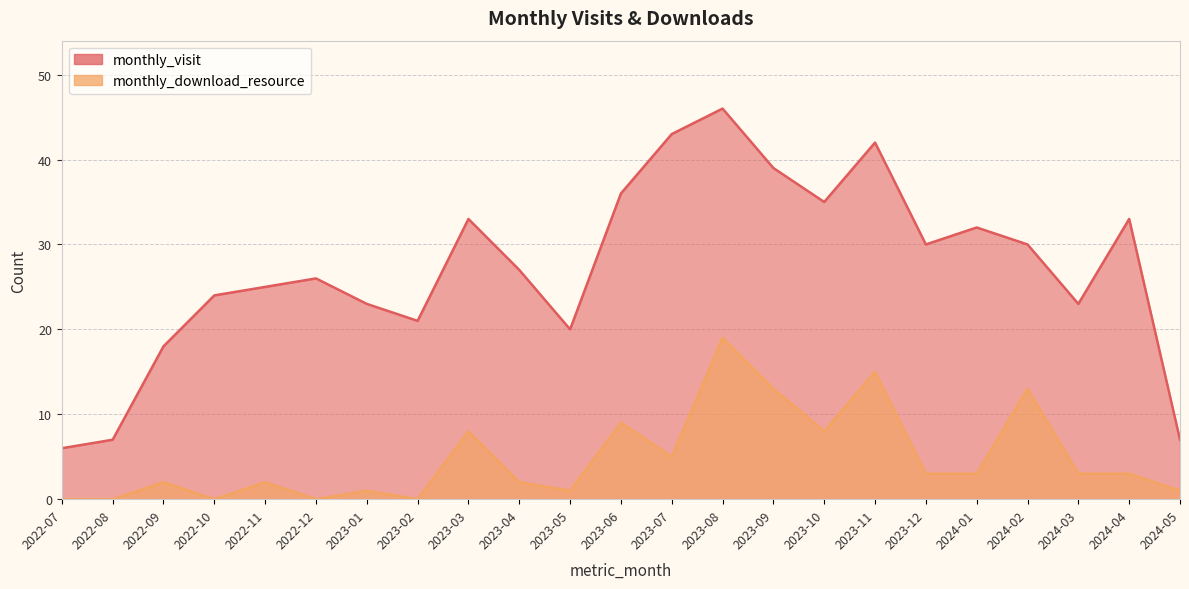

True or false: monthly_visit and monthly_download_resource intersect in this chart.

False